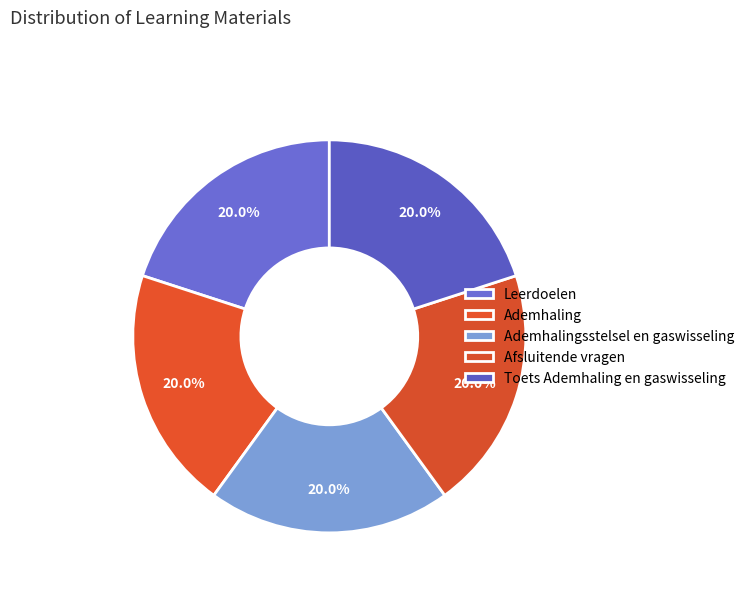

What is the largest slice in the pie chart?

Afsluitende vragen